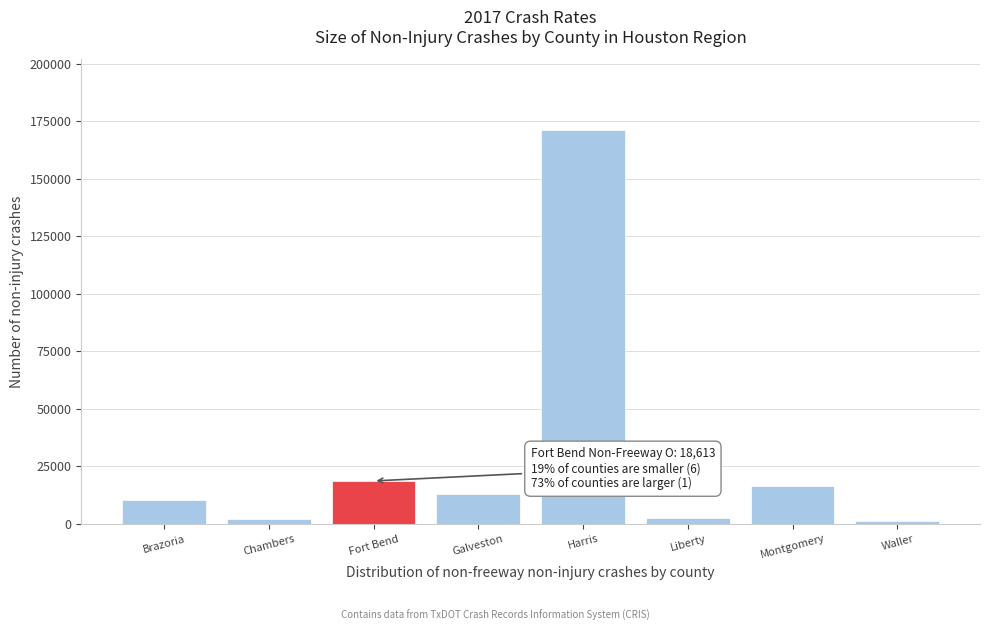

What is the label of the 3rd bar from the left?

Fort Bend